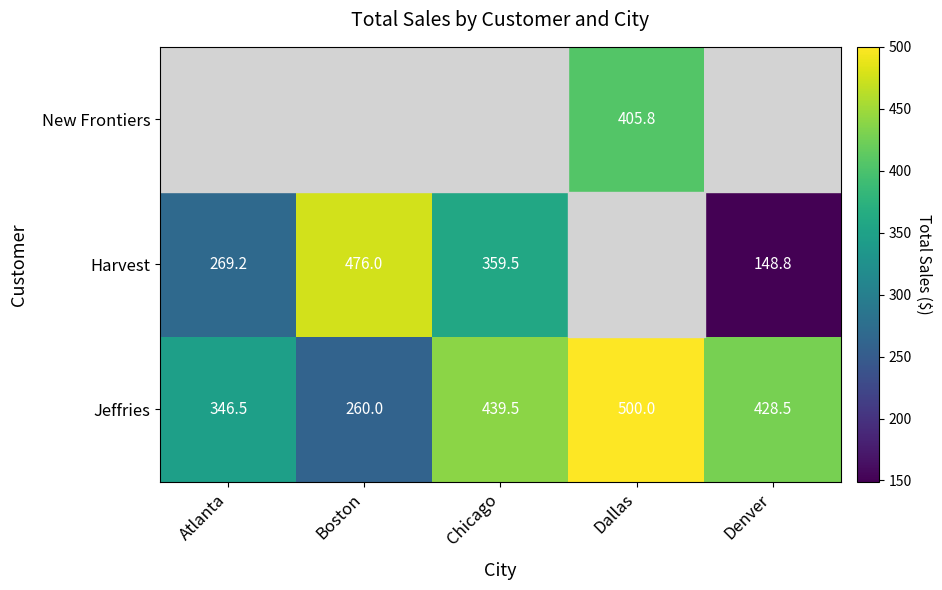

Which category has the lowest value in the Jeffries series?

Boston